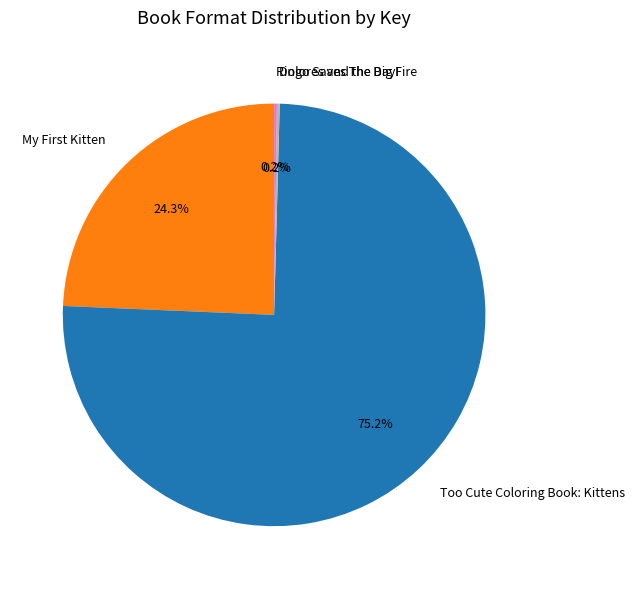

Which slice is the largest?

Too Cute Coloring Book: Kittens